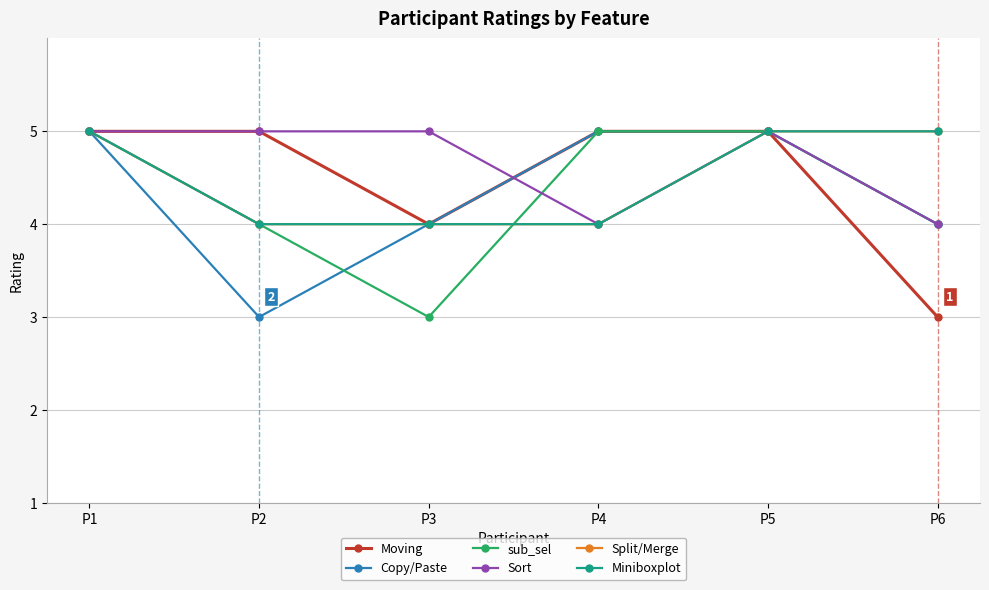

What is the value of the Sort point at the 2nd from the left?

5